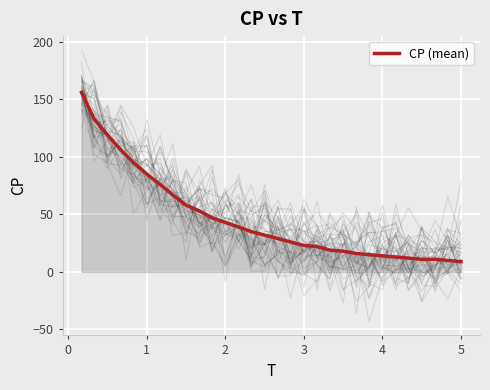

Reading left to right, transcribe all the data shown in this chart.

156	133	119	106	95	85	76	67	58	53	47	43	39	35	32	29	26	23	22	19	18	16	15	14	13	12	11	11	10	9